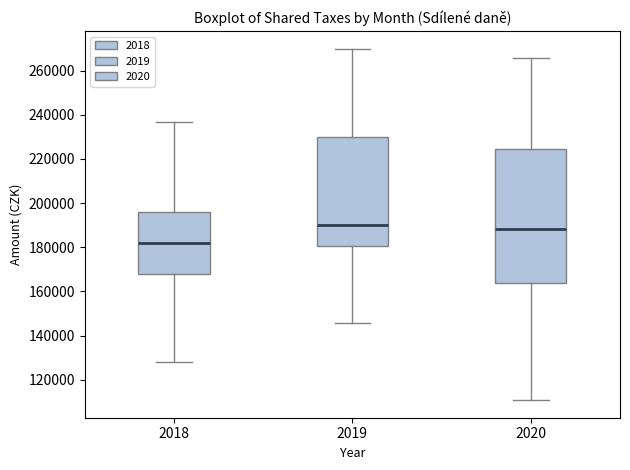

Where is the upper edge of the box at x = 2018 on the y-axis? The values are not printed on the chart, so give them approximately, as read against the axis.

196000